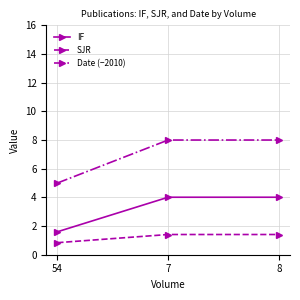

Reading right to left, extract all data points from this chart.

IF: 4.0	4.0	1.6
SJR: 1.4	1.4	0.8
Date (−2010): 8.0	8.0	5.0